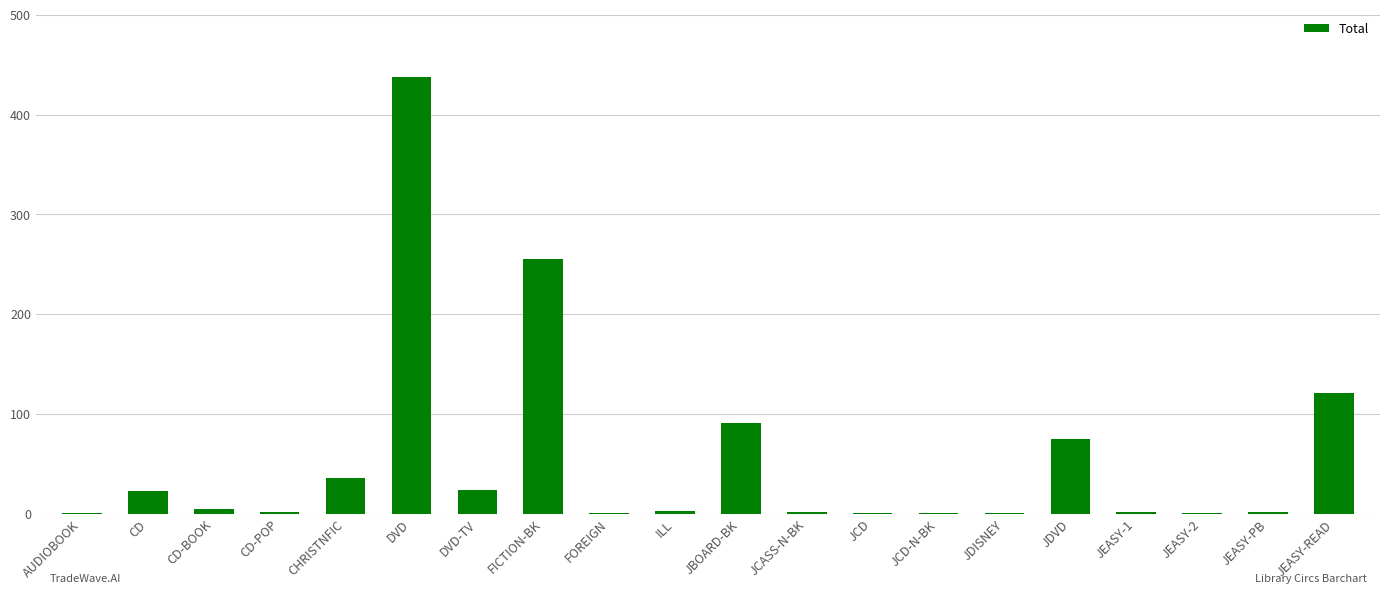

What is the sum of all values?

1085